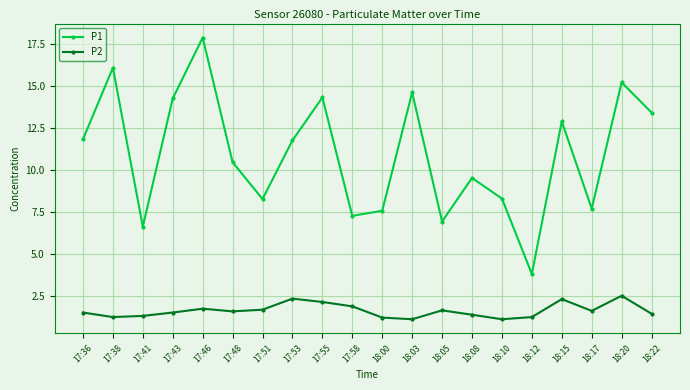

True or false: P2 and P1 intersect in this chart.

False